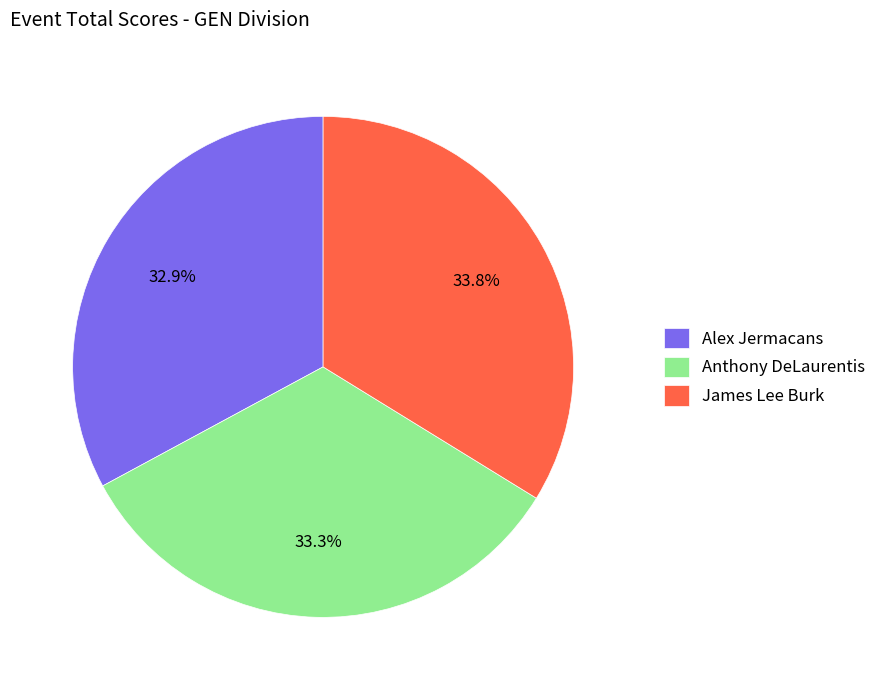

What percentage is the Alex Jermacans slice, to the nearest percent?

33%